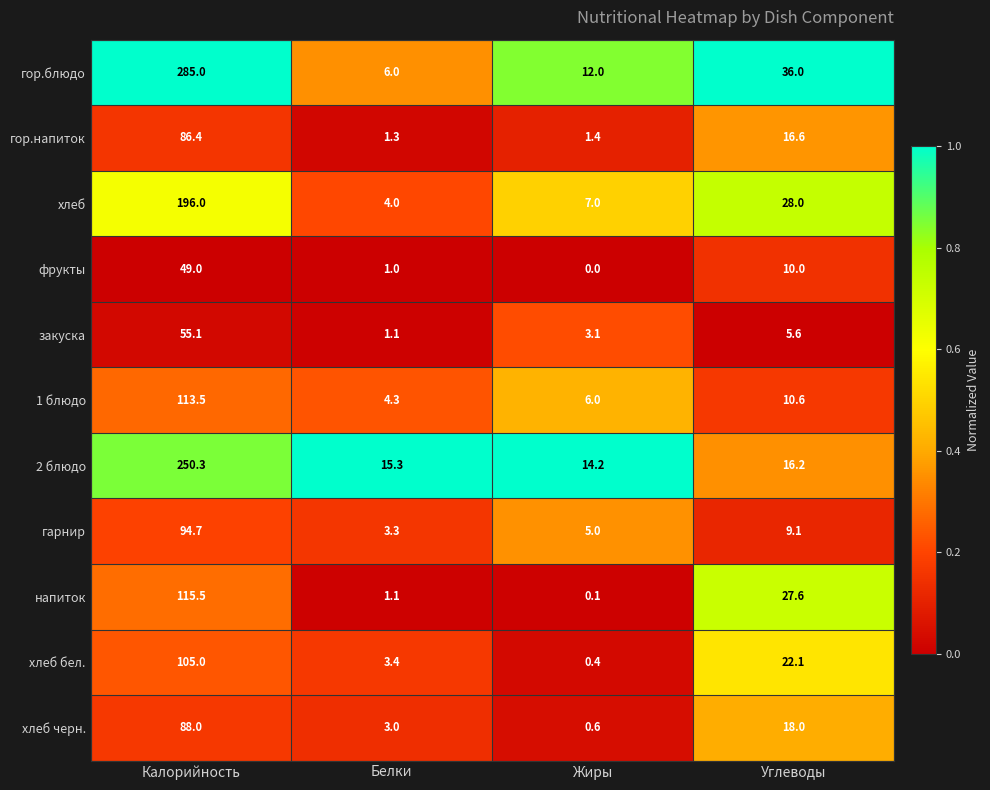

Which series has the widest spread of values?

гор.блюдо